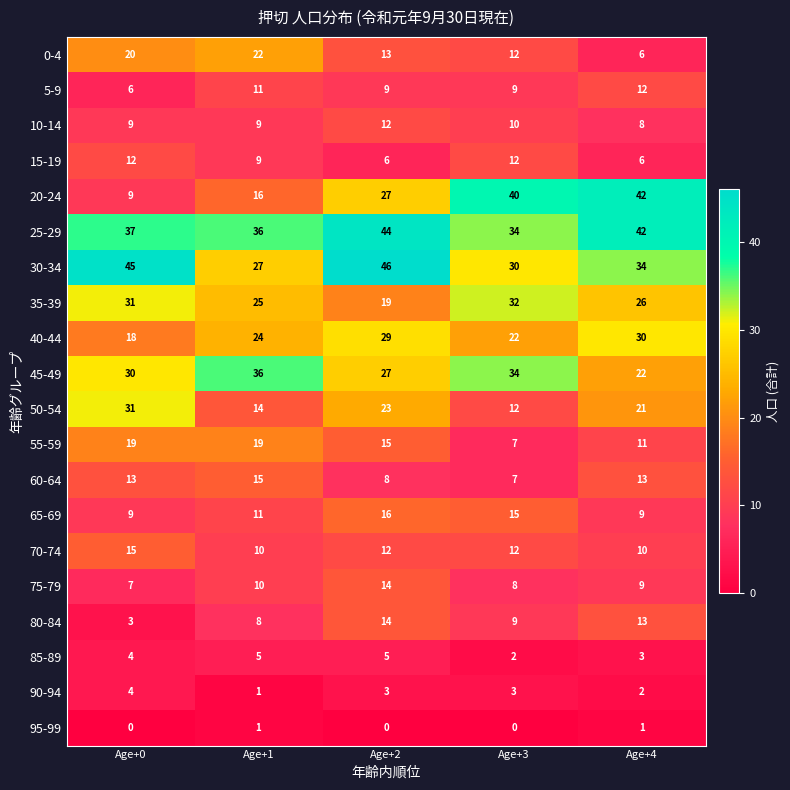

What value does the 50-54 series have at Age+1?

14